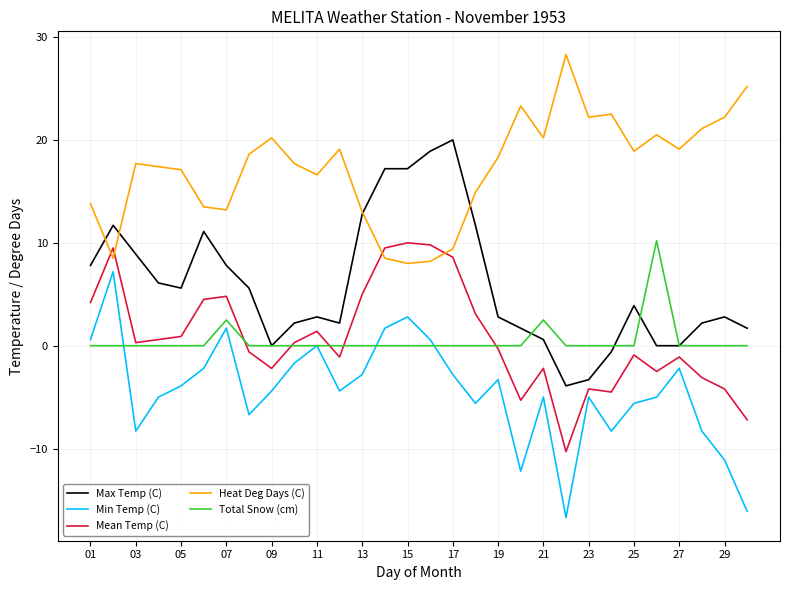

Which series has the largest total across all categories?

Heat Deg Days (C)